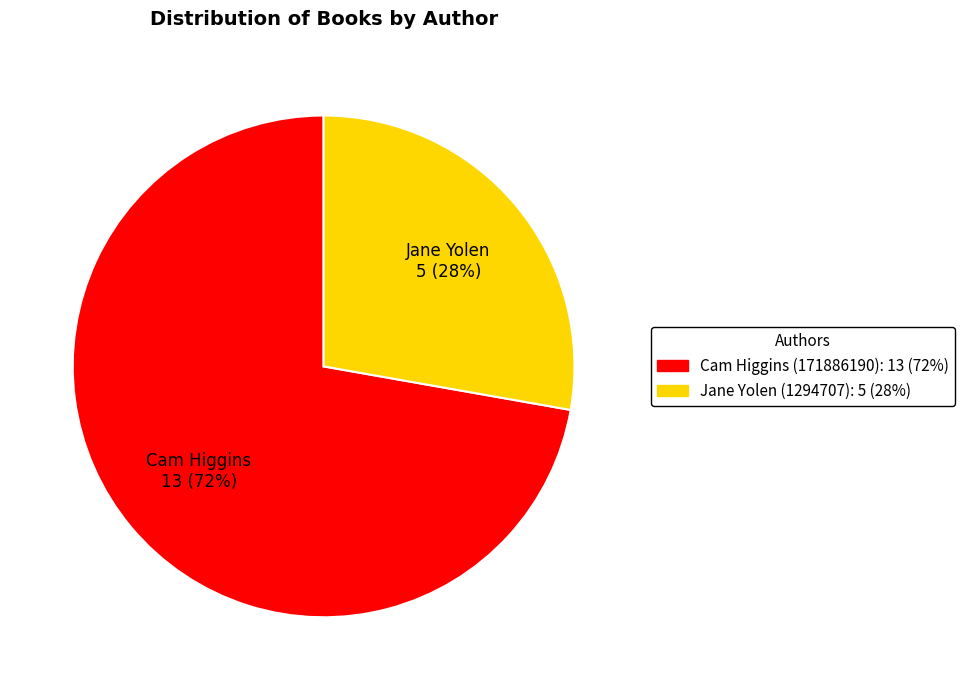

Which slice is the smallest?

Jane Yolen (1294707)